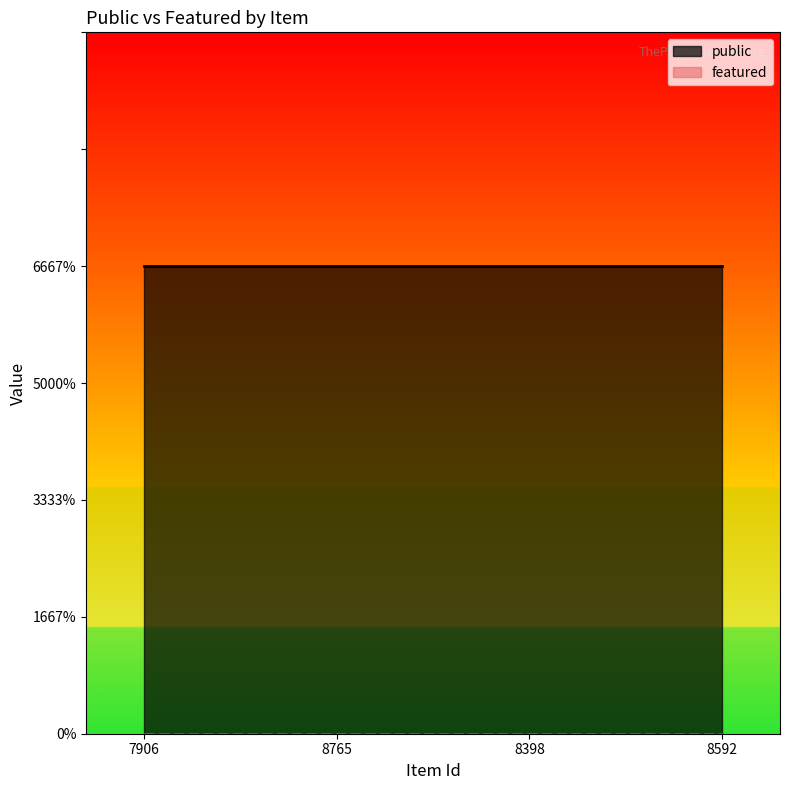

List the labels in order of featured value, smallest first.

7906, 8765, 8398, 8592